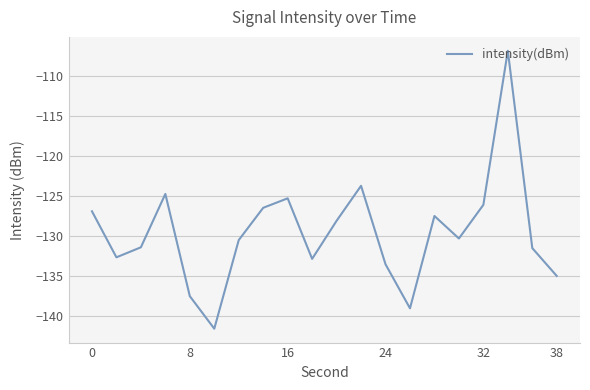

What is the minimum value shown in the chart?

-141.6